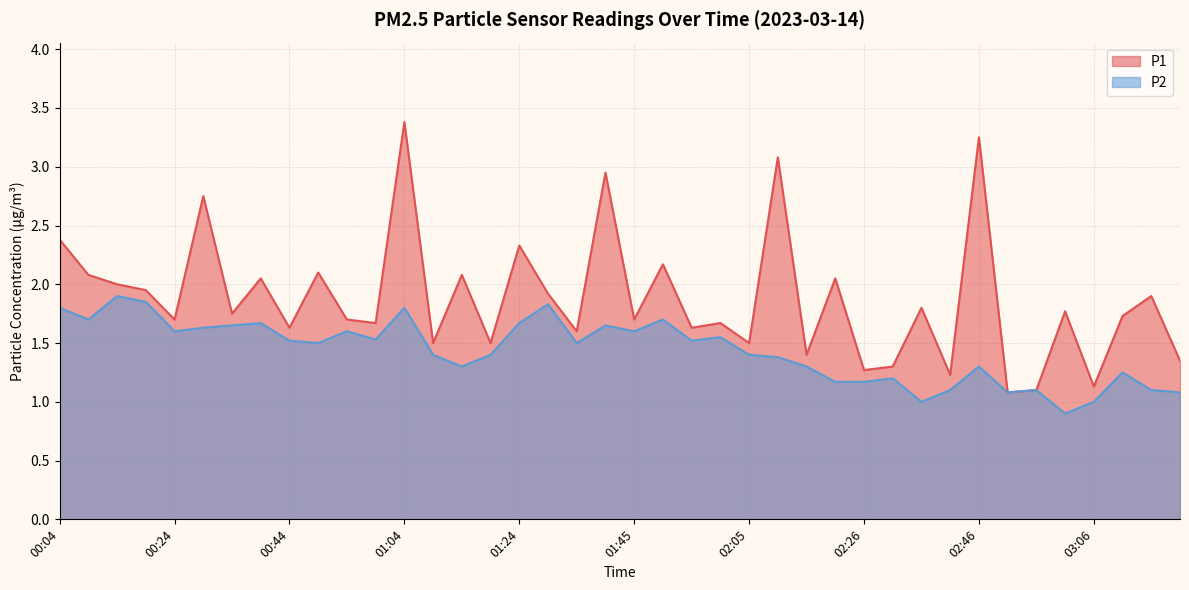

What is the sum of the P2 values at 01:39 and 02:46?

3.0